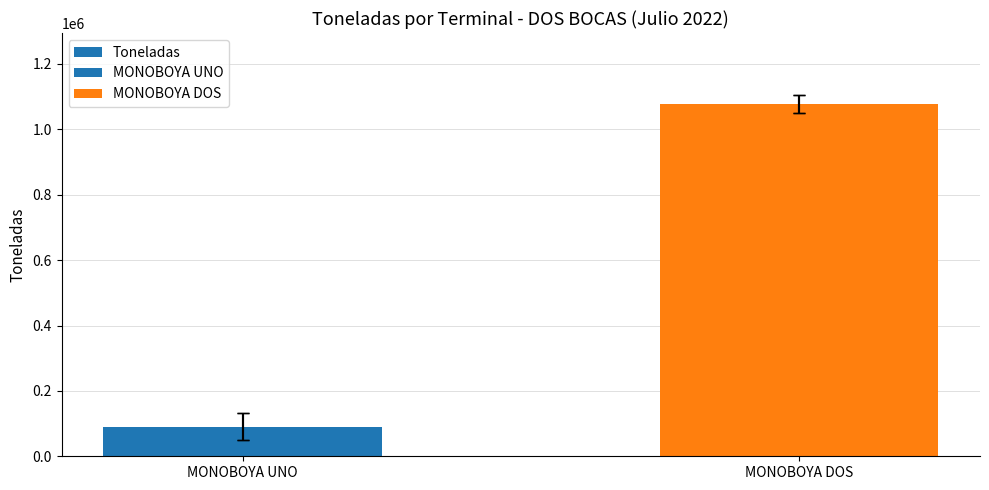

What value does the data have at MONOBOYA UNO, to the nearest 100?

90700